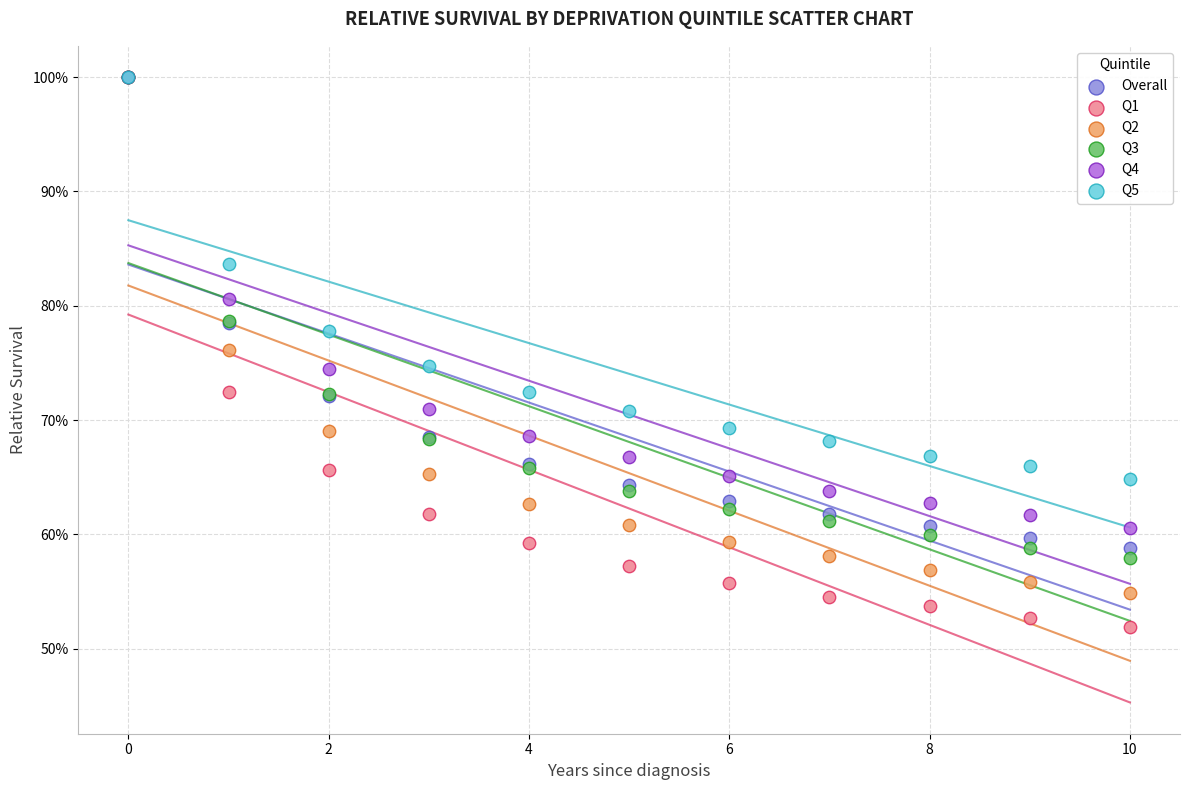

What are all the series names shown in the legend?

Overall, Q1, Q2, Q3, Q4, Q5